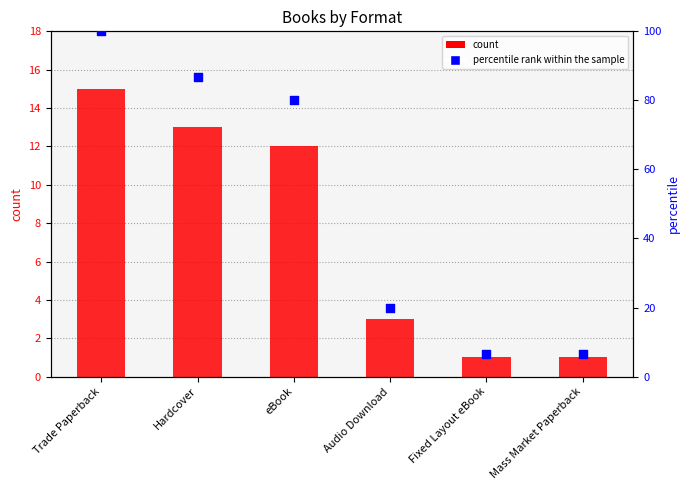

Is the value of count at eBook greater than the value of percentile rank within the sample at Hardcover?

No